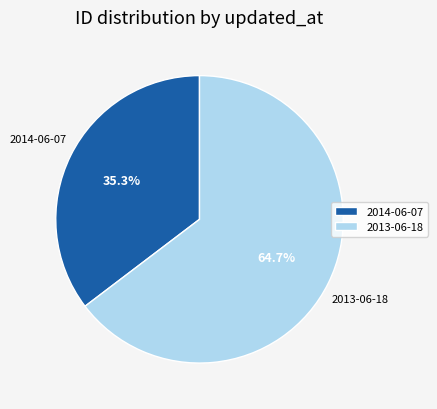

To the nearest percent, what is the average slice percentage?

50%